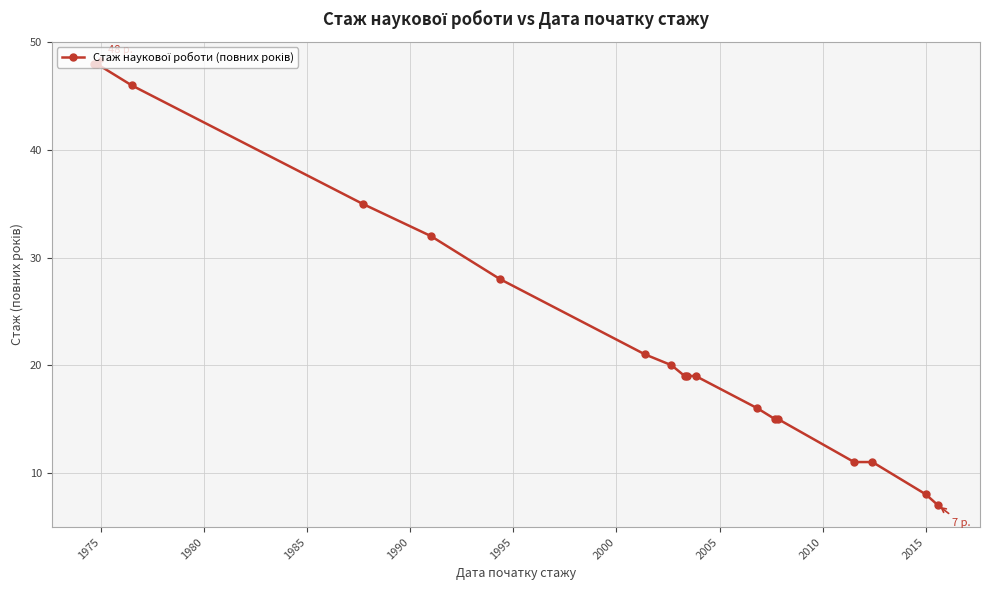

What is the average value?

23